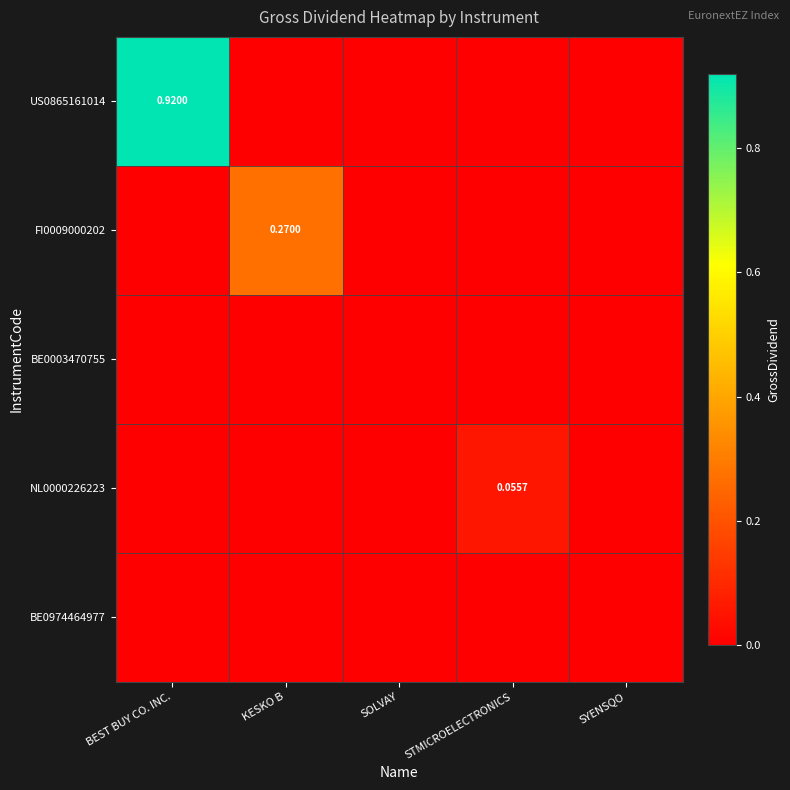

List the series in order of their peak value, highest first.

US0865161014, FI0009000202, NL0000226223, BE0003470755, BE0974464977